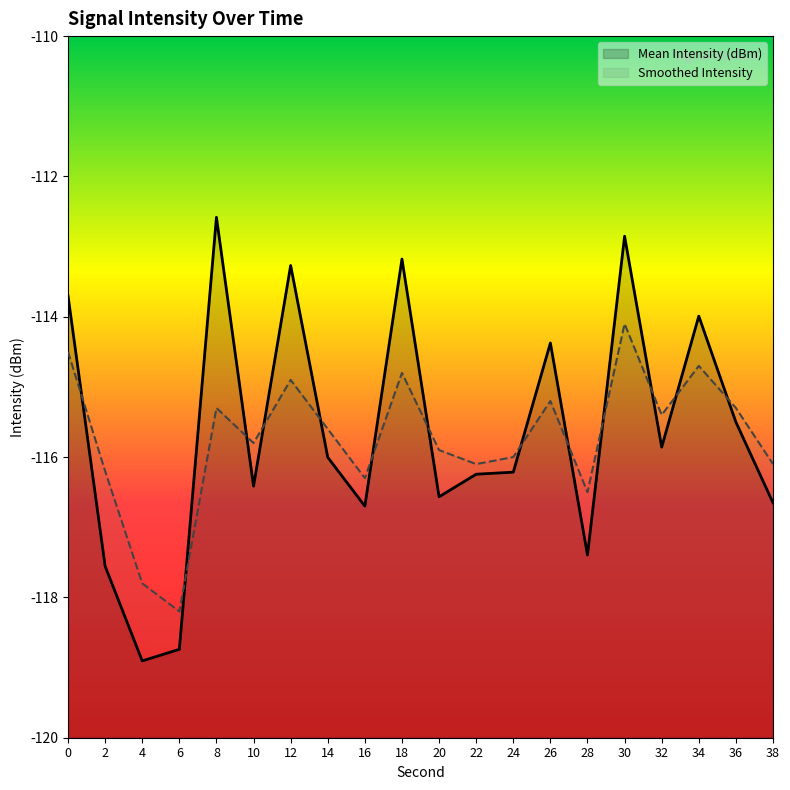

Where is the first local minimum for Mean Intensity (dBm)?

4